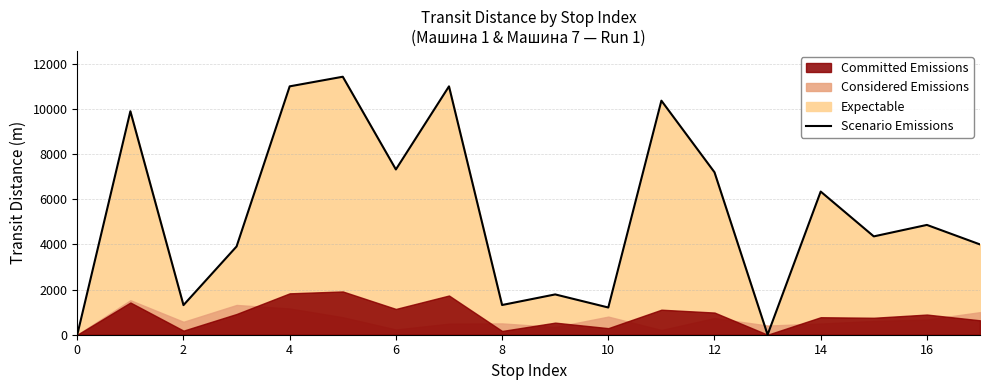

The chart shows a value of 7195 at 12. True or false?

True